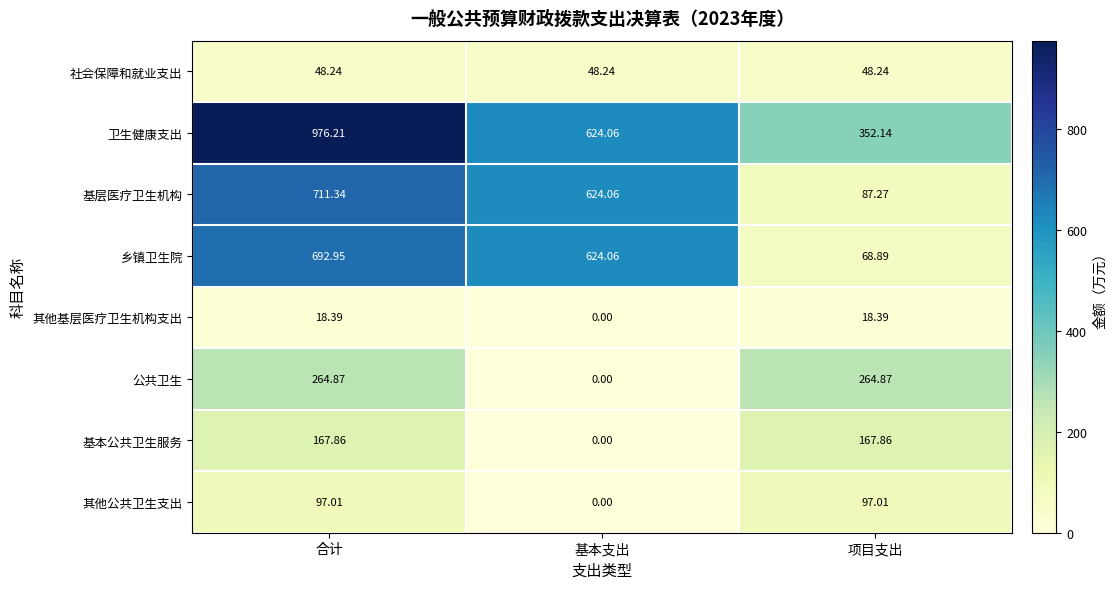

List the series in order of their peak value, highest first.

卫生健康支出, 基层医疗卫生机构, 乡镇卫生院, 公共卫生, 基本公共卫生服务, 其他公共卫生支出, 社会保障和就业支出, 其他基层医疗卫生机构支出